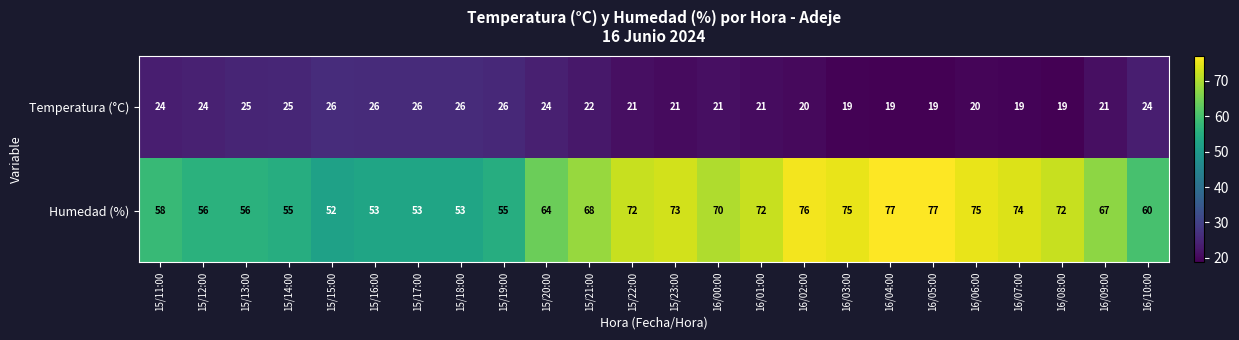

Rank the series at 16/01:00 from highest to lowest value.

Humedad (%), Temperatura (°C)